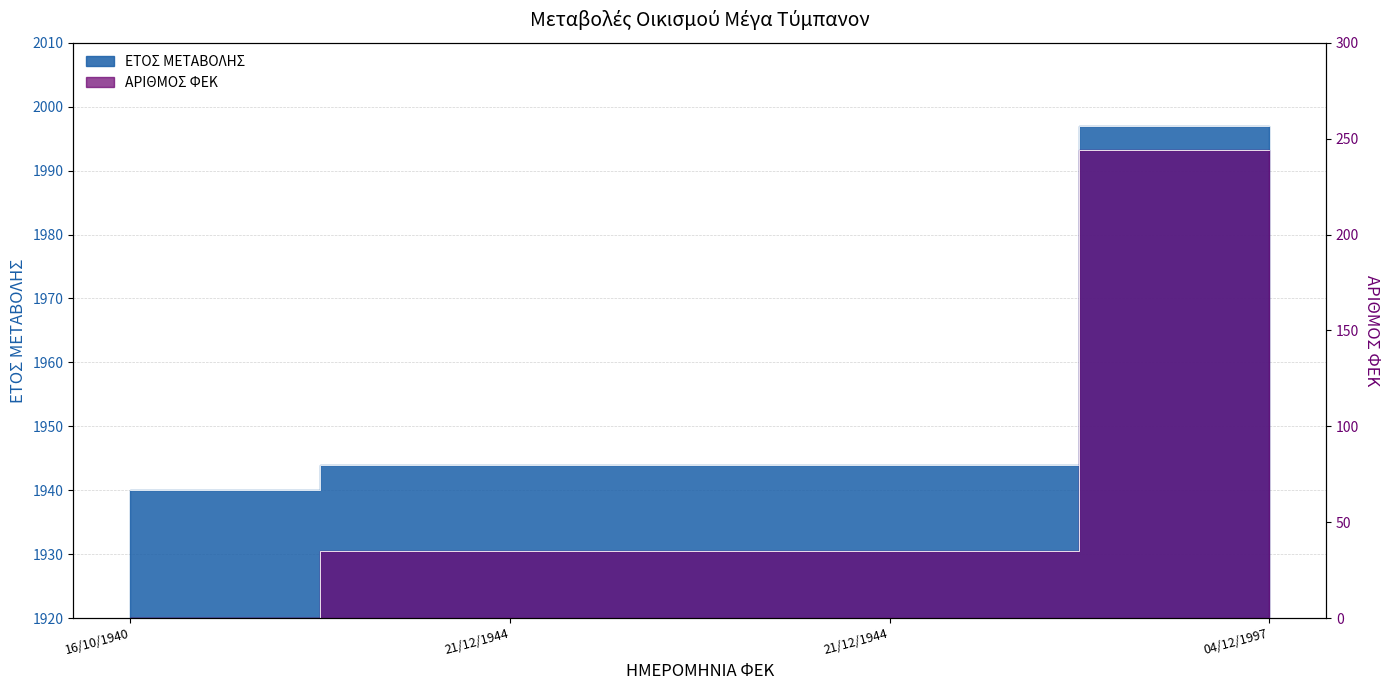

At how many categories does at least one series exceed 1690?

4